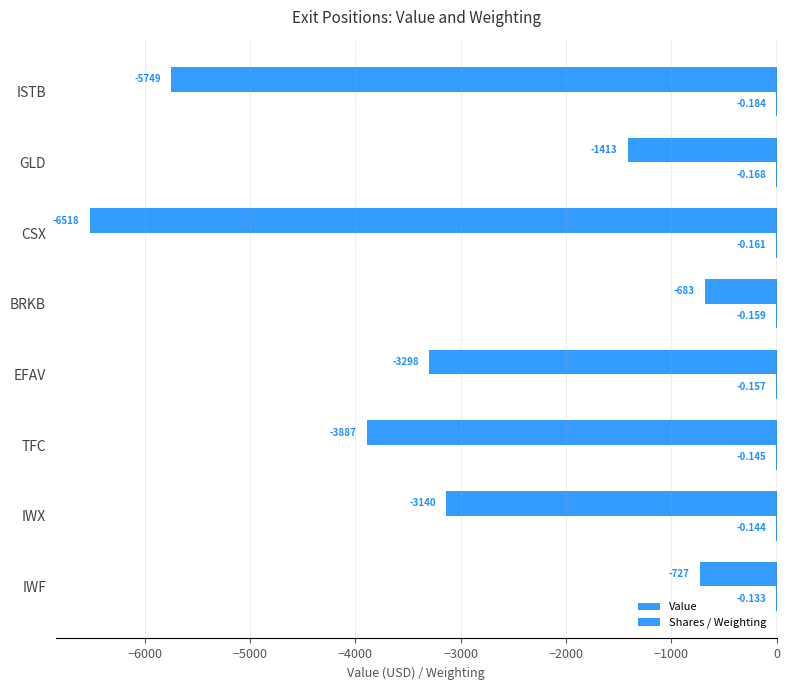

Reading left to right, list all the values displayed in this chart.

Value: -727.0	-3140.0	-3887.0	-3298.0	-683.0	-6518.0	-1413.0	-5749.0
Shares / Weighting: -0.1	-0.1	-0.1	-0.2	-0.2	-0.2	-0.2	-0.2